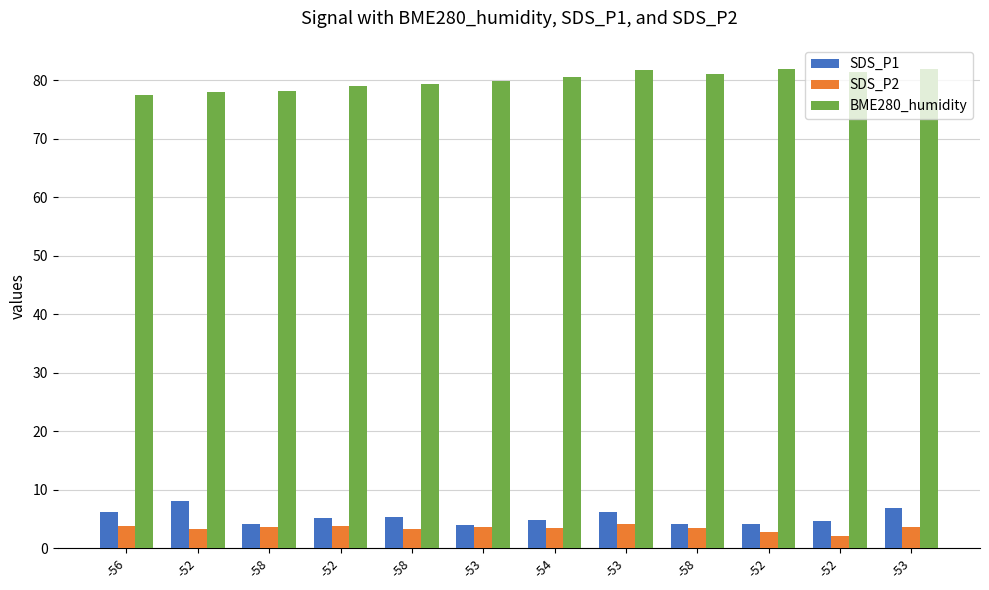

What are all the series names shown in the legend?

SDS_P1, SDS_P2, BME280_humidity